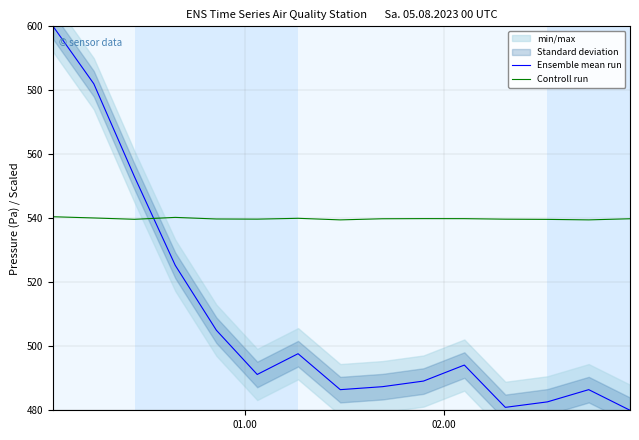

Rank the series by their maximum value, from lowest to highest.

Controll run, Ensemble mean run